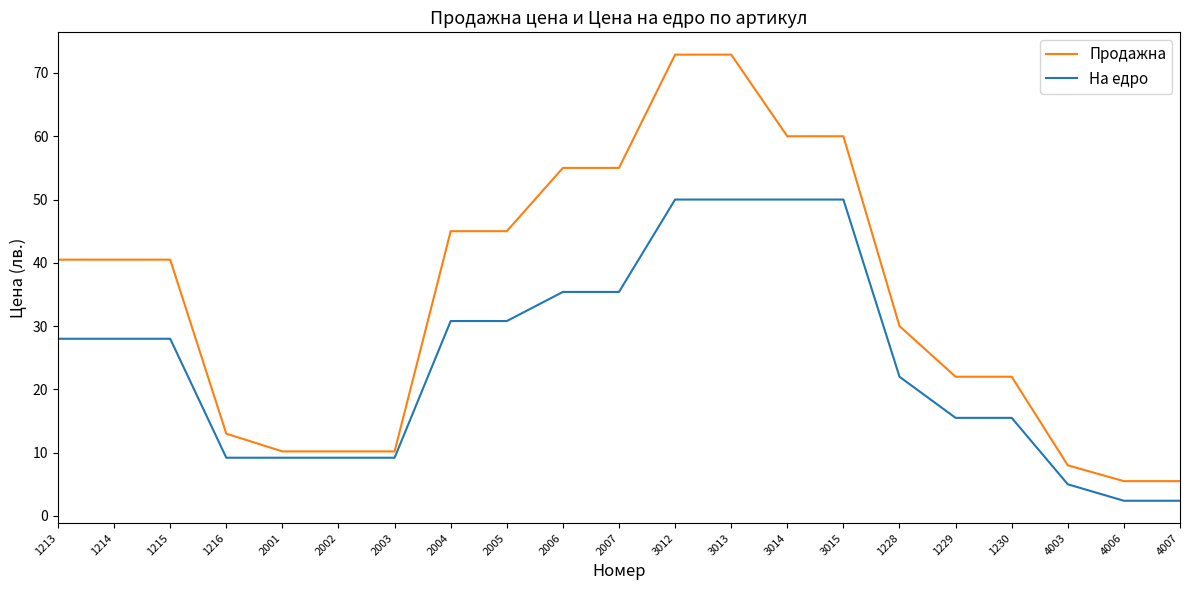

True or false: На едро and Продажна intersect in this chart.

False